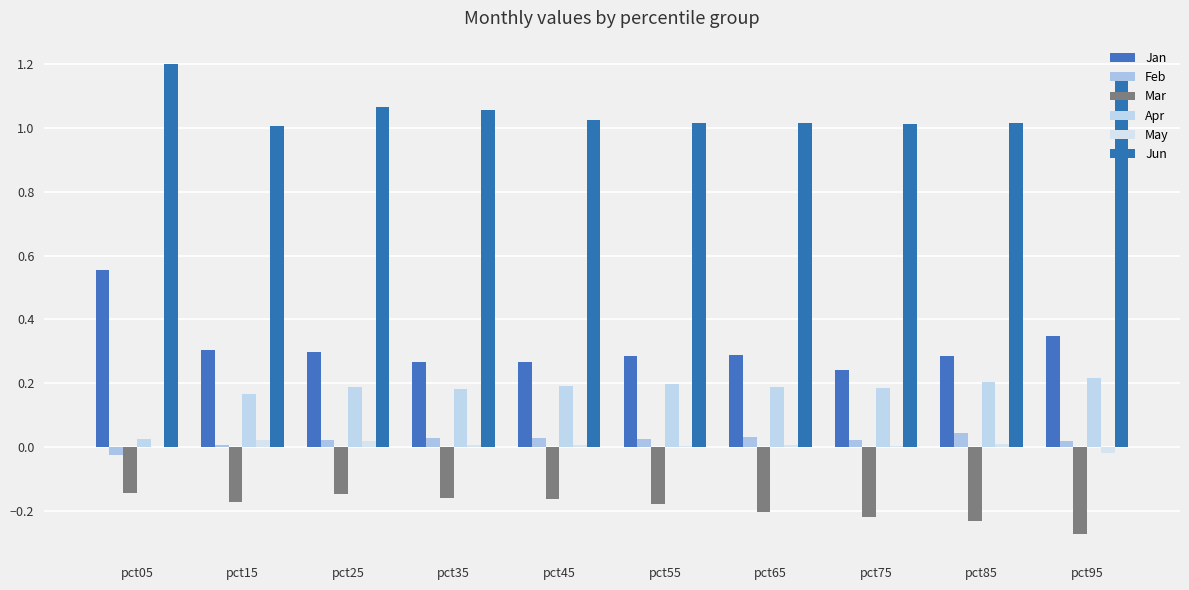

Which category has the highest value across all series?

pct05